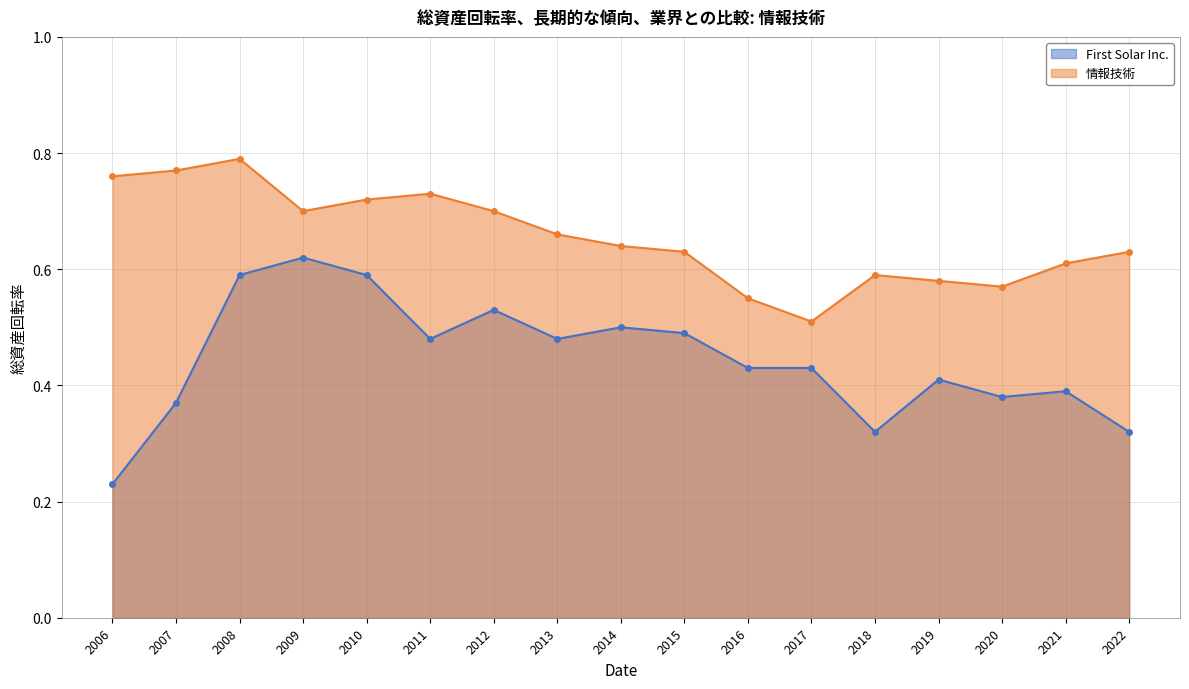

How many lines are shown in the chart?

2